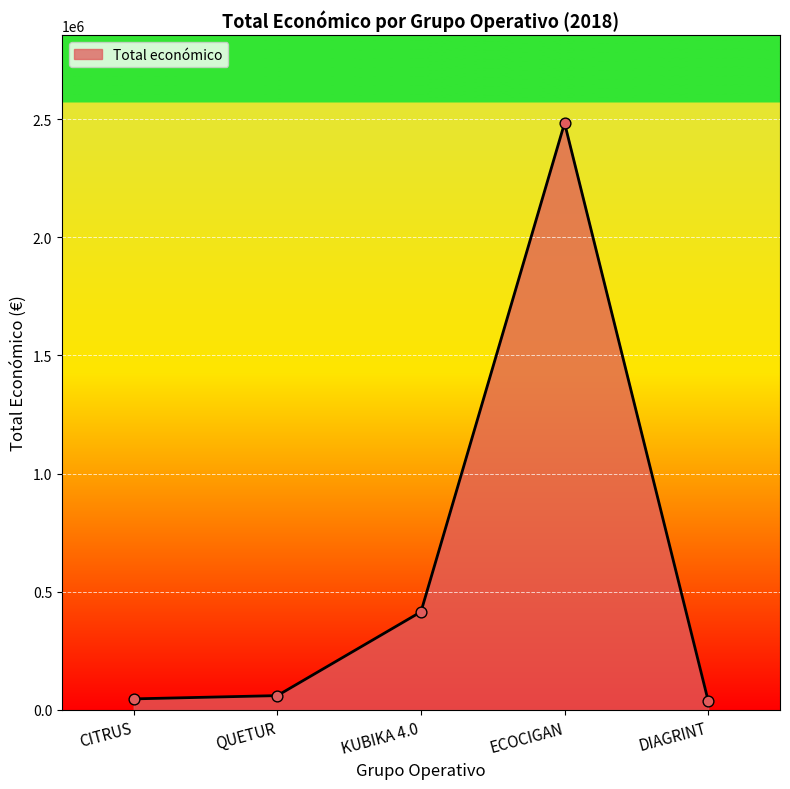

Approximately how many times larger is the value at DIAGRINT compared to QUETUR?

0.6